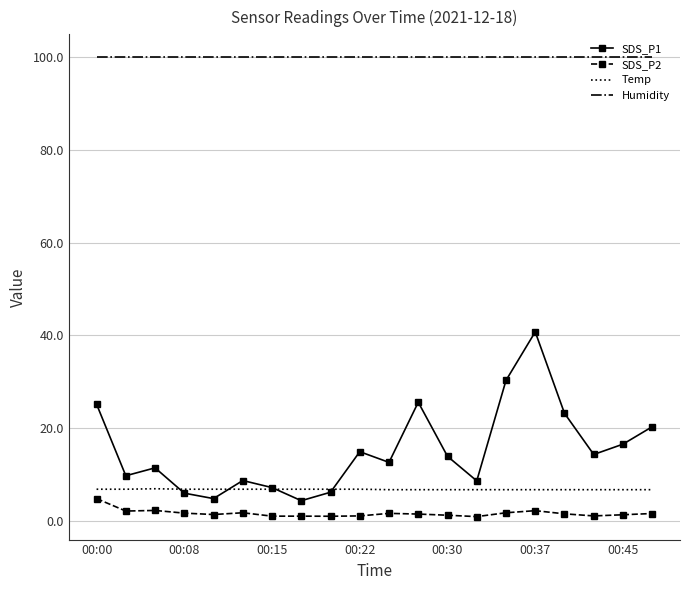

What is the greatest value displayed?

99.9